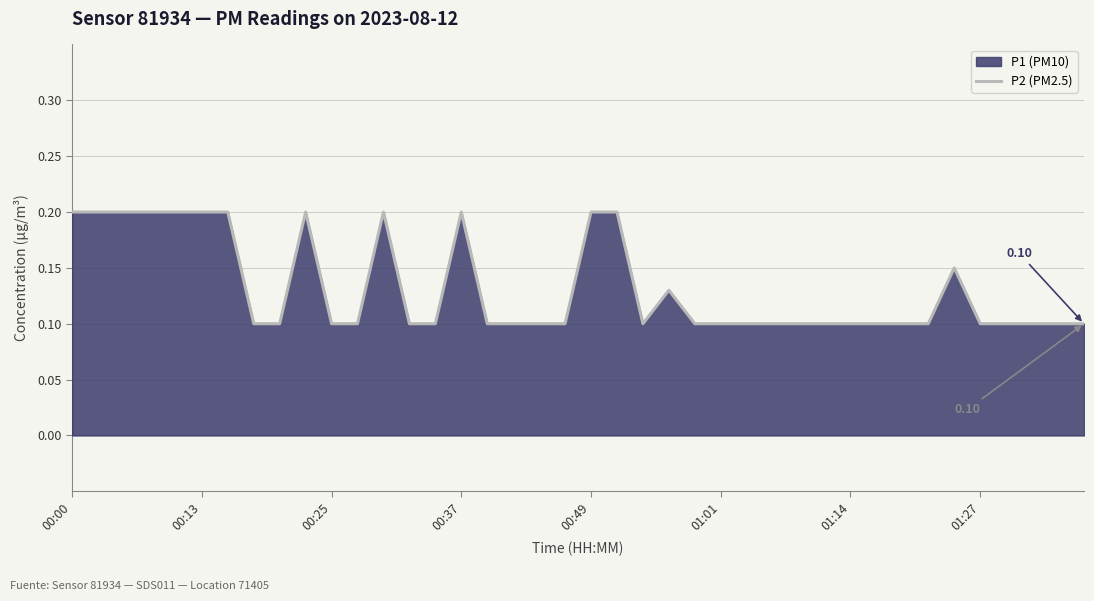

Reading right to left, extract all data points from this chart.

0.1	0.1	0.1	0.1	0.1	0.1	0.1	0.1	0.1	0.1	0.1	0.1	0.1	0.1	0.1	0.1	0.1	0.1	0.2	0.2	0.1	0.1	0.1	0.1	0.2	0.1	0.1	0.2	0.1	0.1	0.2	0.1	0.1	0.2	0.2	0.2	0.2	0.2	0.2	0.2